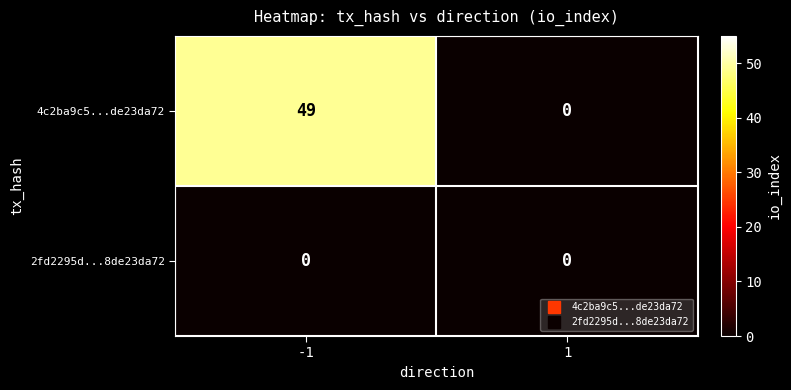

Rank the series by their maximum value, from highest to lowest.

4c2ba9c5...de23da72, 2fd2295d...8de23da72